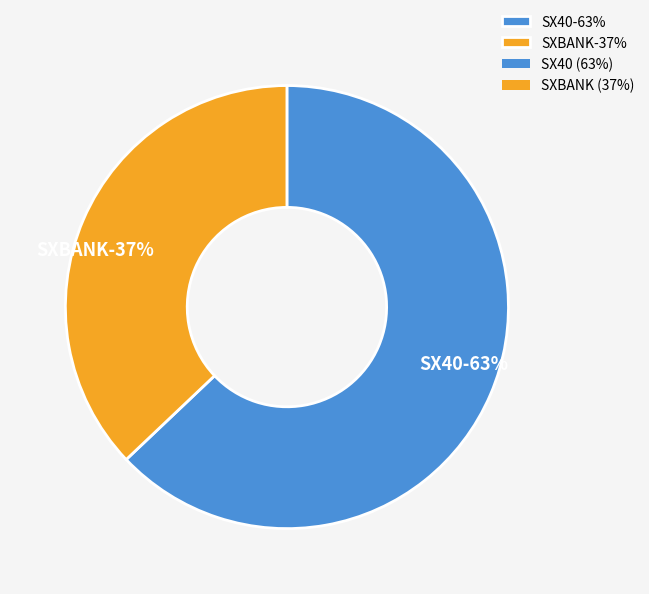

To the nearest percent, what is the difference between the SXBANK and SX40 slice percentages?

26%